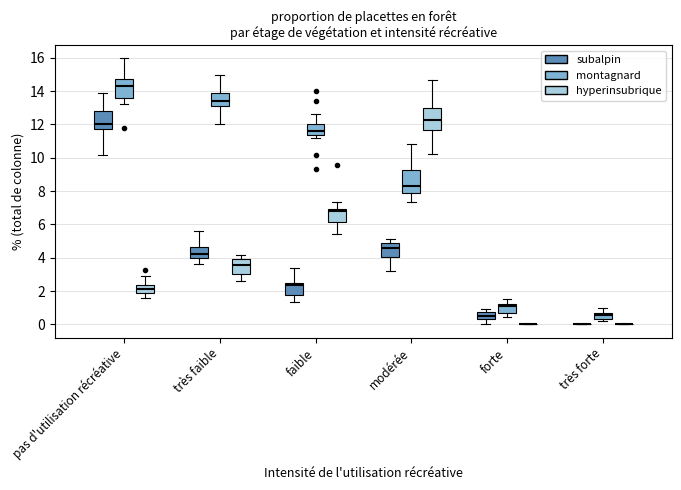

Where does the upper whisker of the box for très forte (montagnard) end on the y-axis? The values are not printed on the chart, so give them approximately, as read against the axis.

1.0